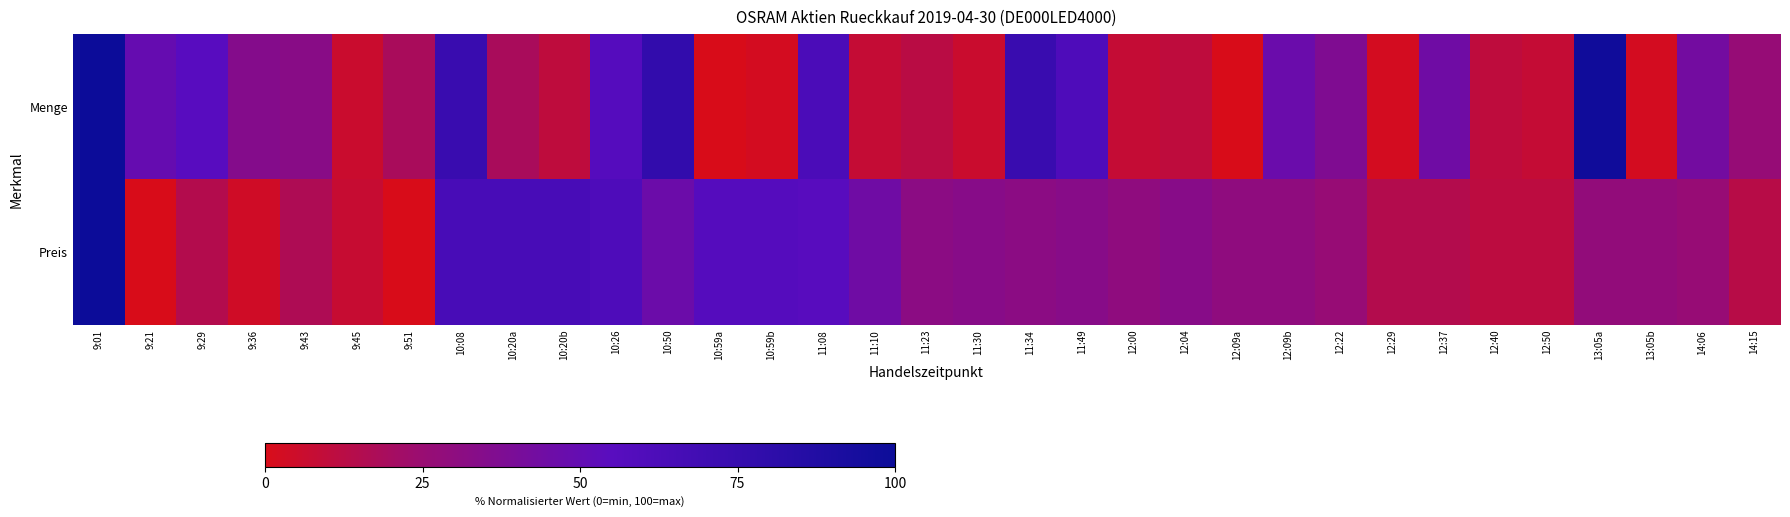

What is the greatest value displayed?

100.0